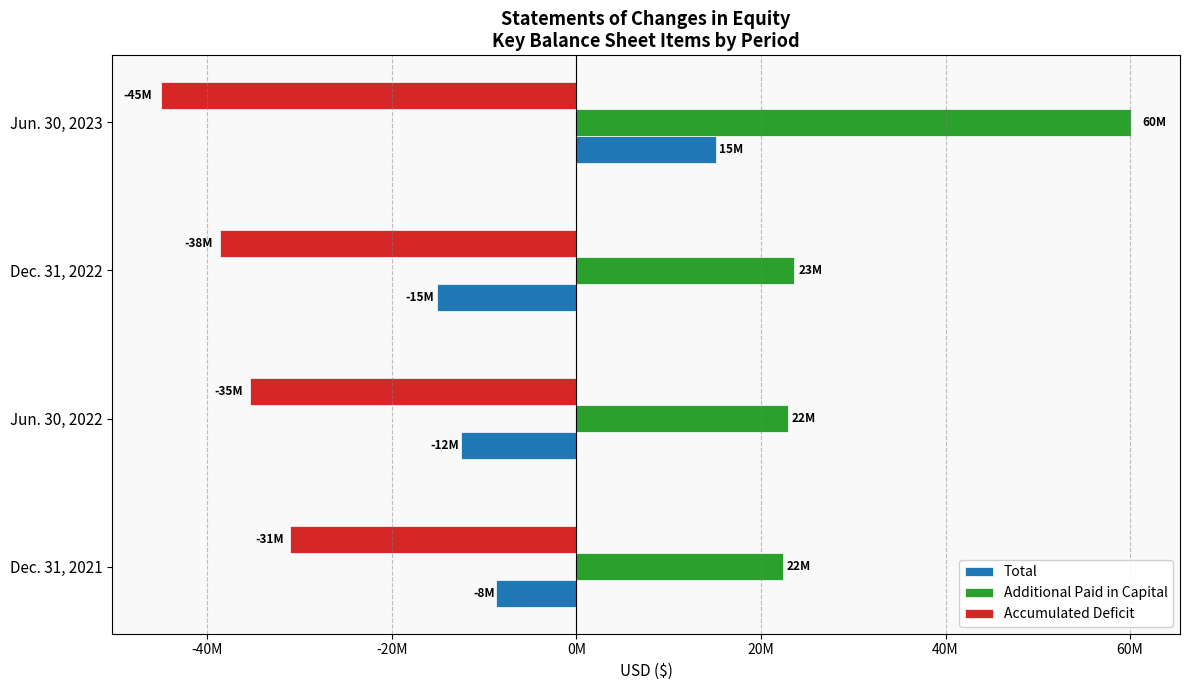

What is the difference between the second highest and second lowest values in the Accumulated Deficit series?

3285208